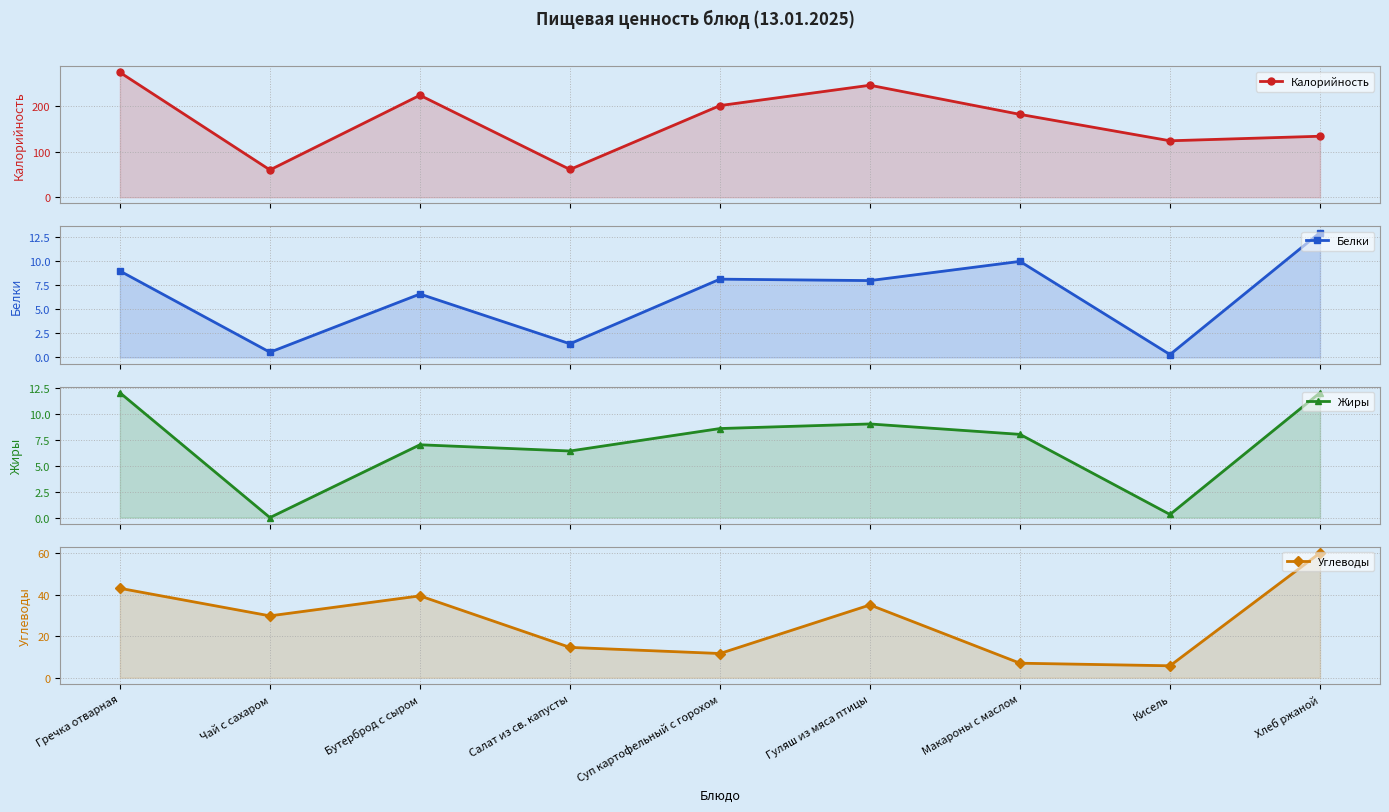

Reading left to right, extract all data points from this chart.

Калорийность: 274.2	60.0	224.0	61.0	201.3	246.0	182.0	124.0	134.0
Белки: 9.0	0.5	6.6	1.4	8.2	8.0	10.0	0.3	13.0
Жиры: 12.0	0.0	7.0	6.4	8.6	9.0	8.0	0.3	12.0
Углеводы: 43.0	29.8	39.4	14.6	11.7	35.0	7.0	5.8	60.0